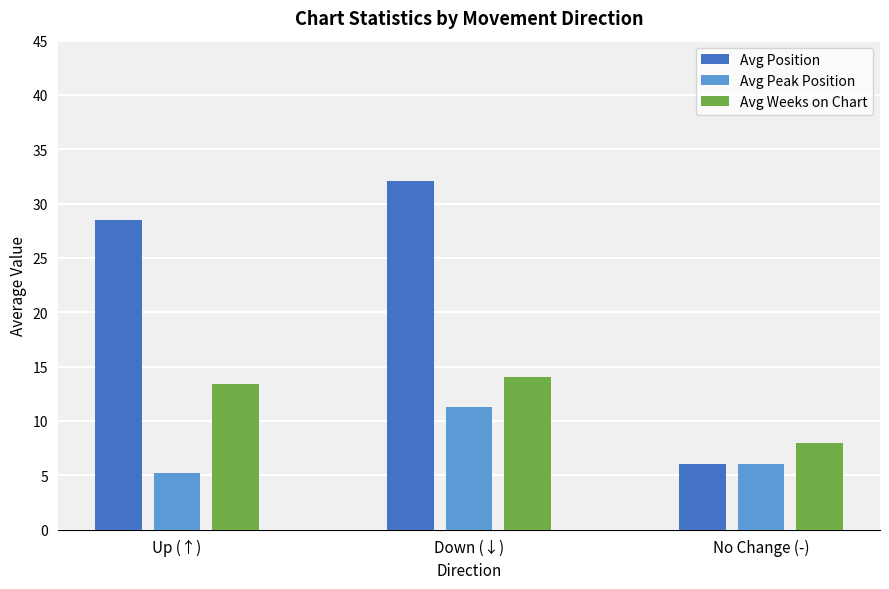

What is the spread (max minus min) of values at Up (↑)?

23.3